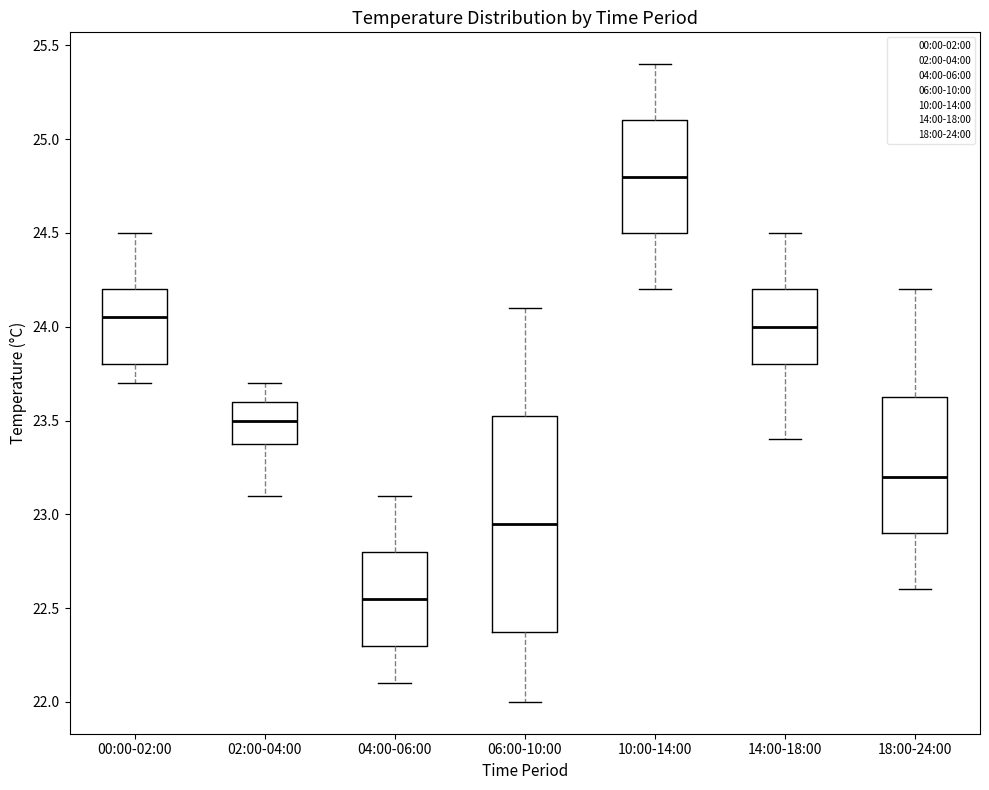

Which box has the highest median line?

10:00-14:00